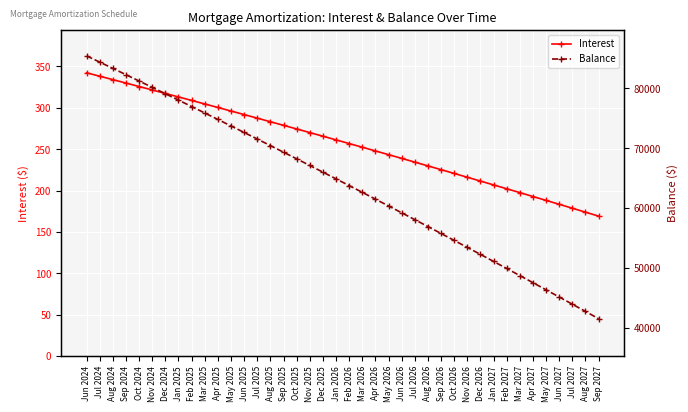

How many values in the Balance series are below 64876?

20